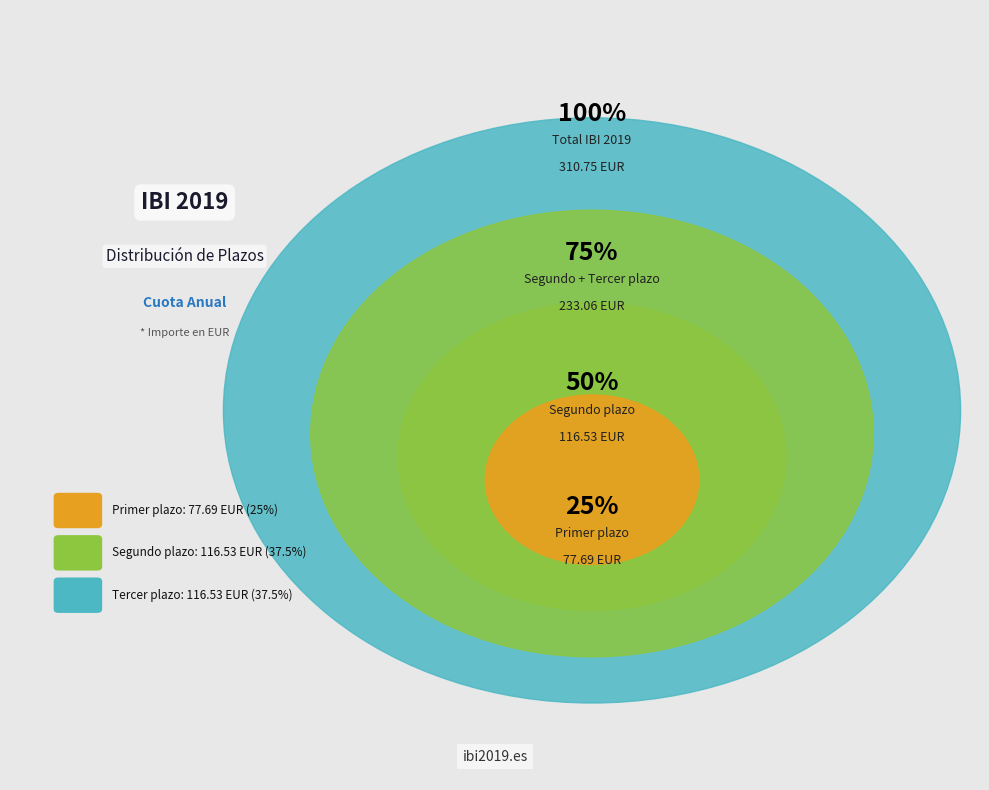

What is the smallest slice in the pie chart?

Primer plazo